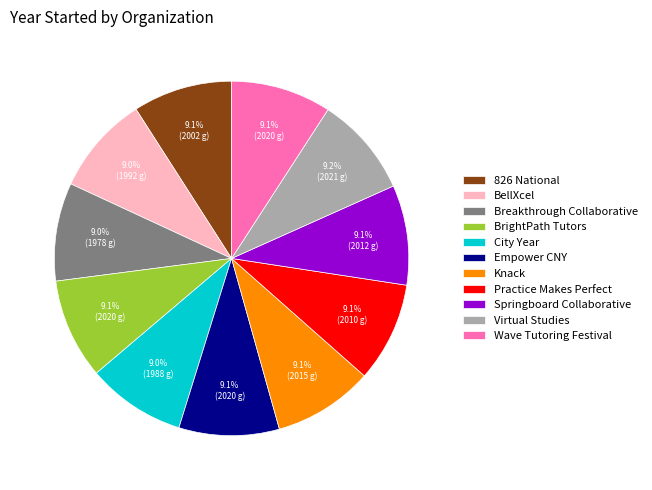

How many segments does this pie chart have?

11